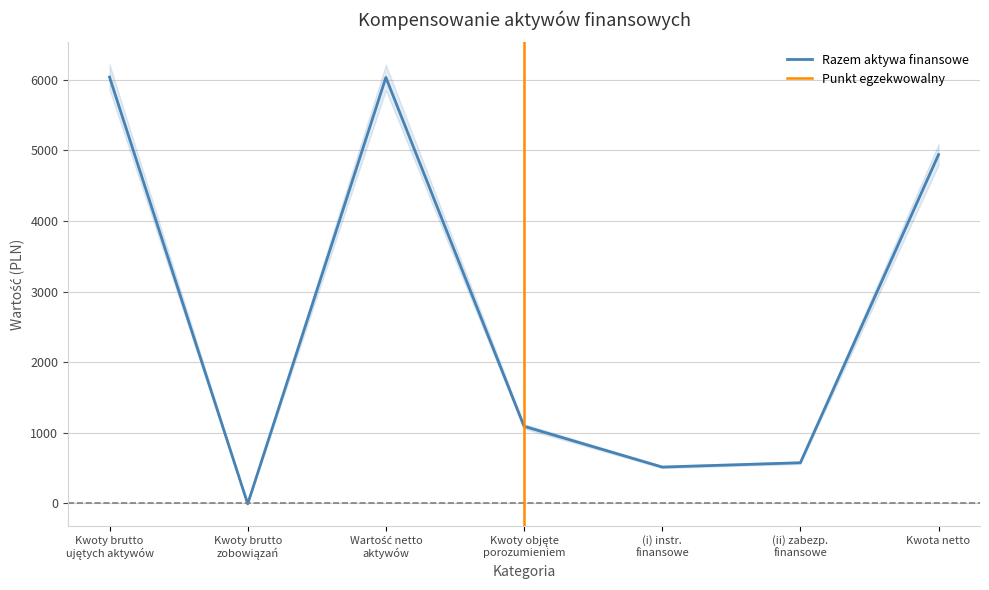

What is the highest value of the Razem aktywa finansowe series?

6039